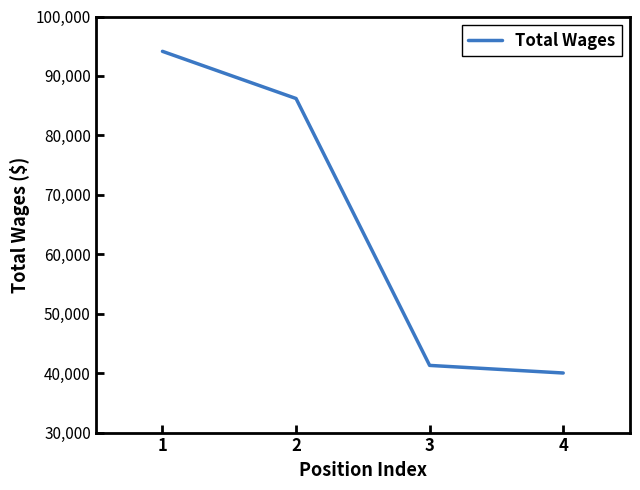

Between 1 and 4, which is larger?

1